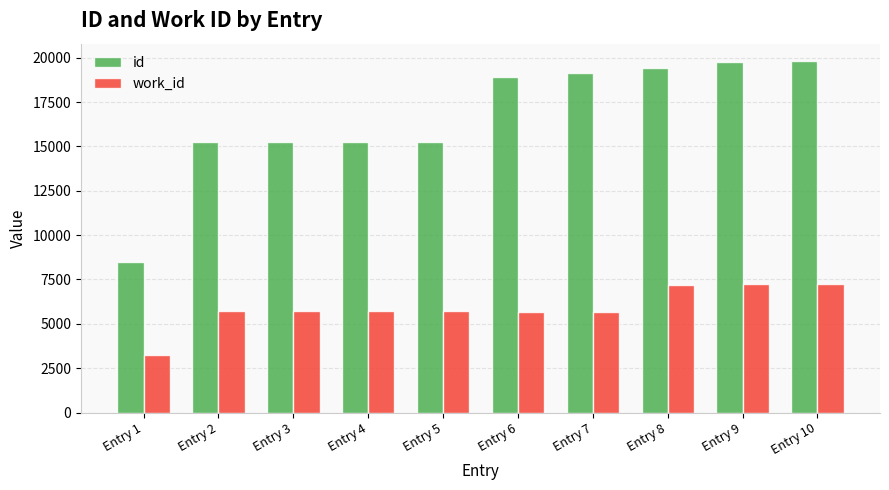

What is the total value across all series at Entry 5?

20988